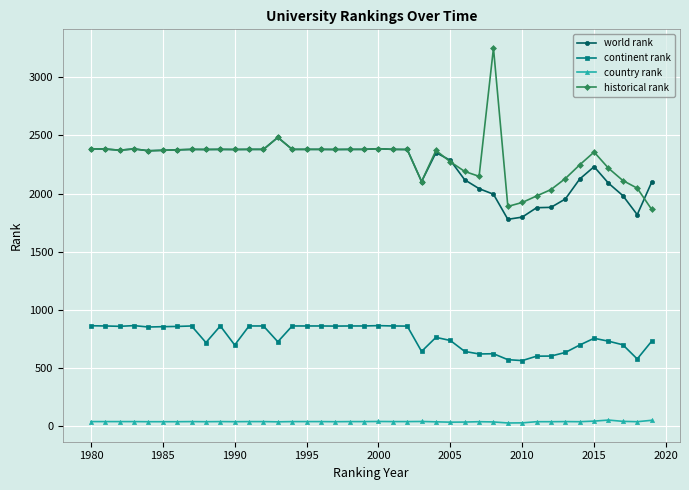

How many lines are shown in the chart?

4